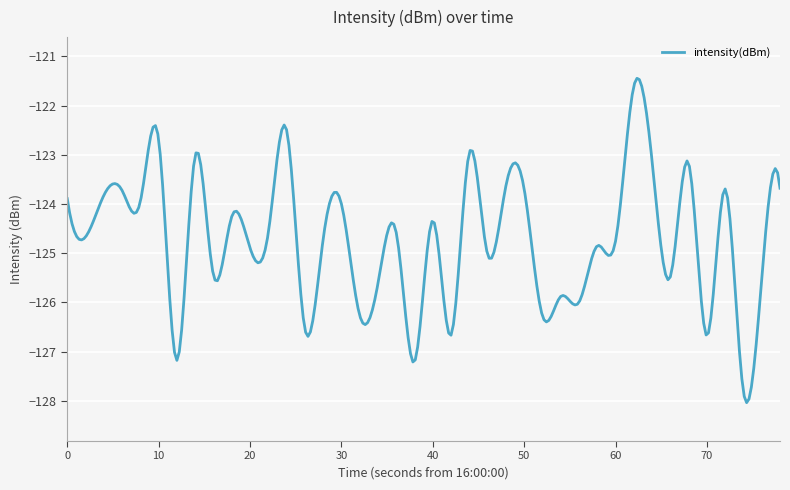

What is the difference between the maximum and minimum values?

6.6